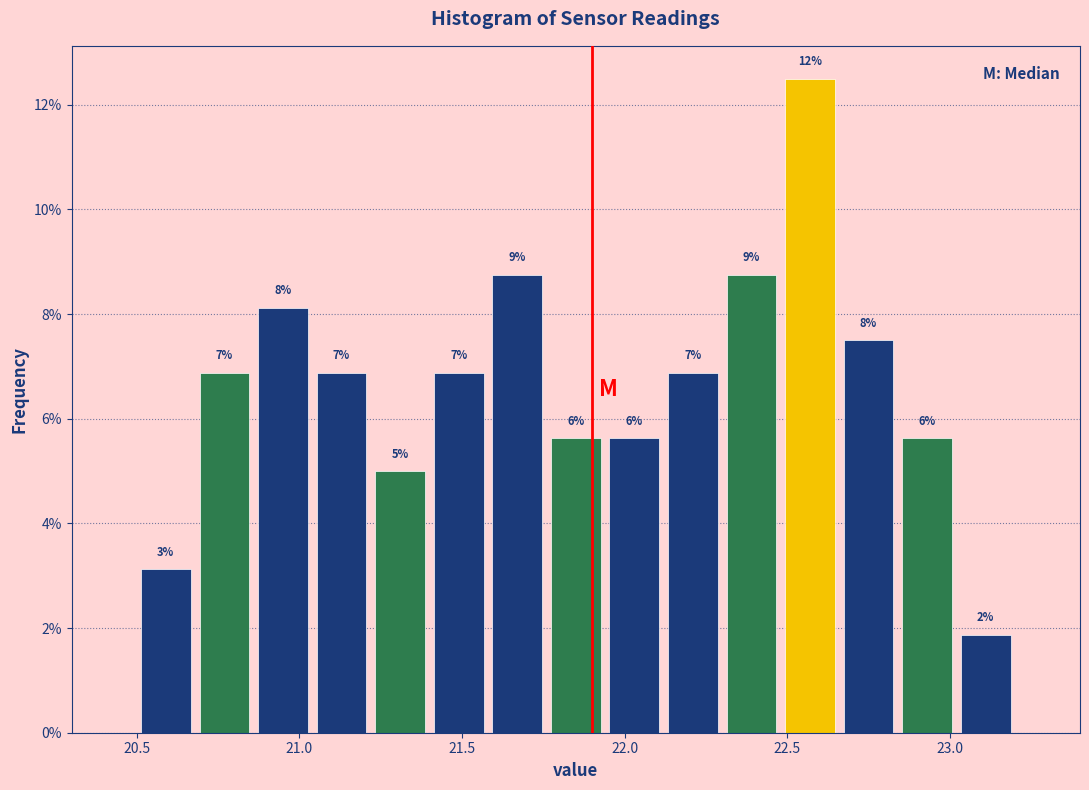

Read against the x-axis, roughly where is the centre of the tallest bar?

22.55